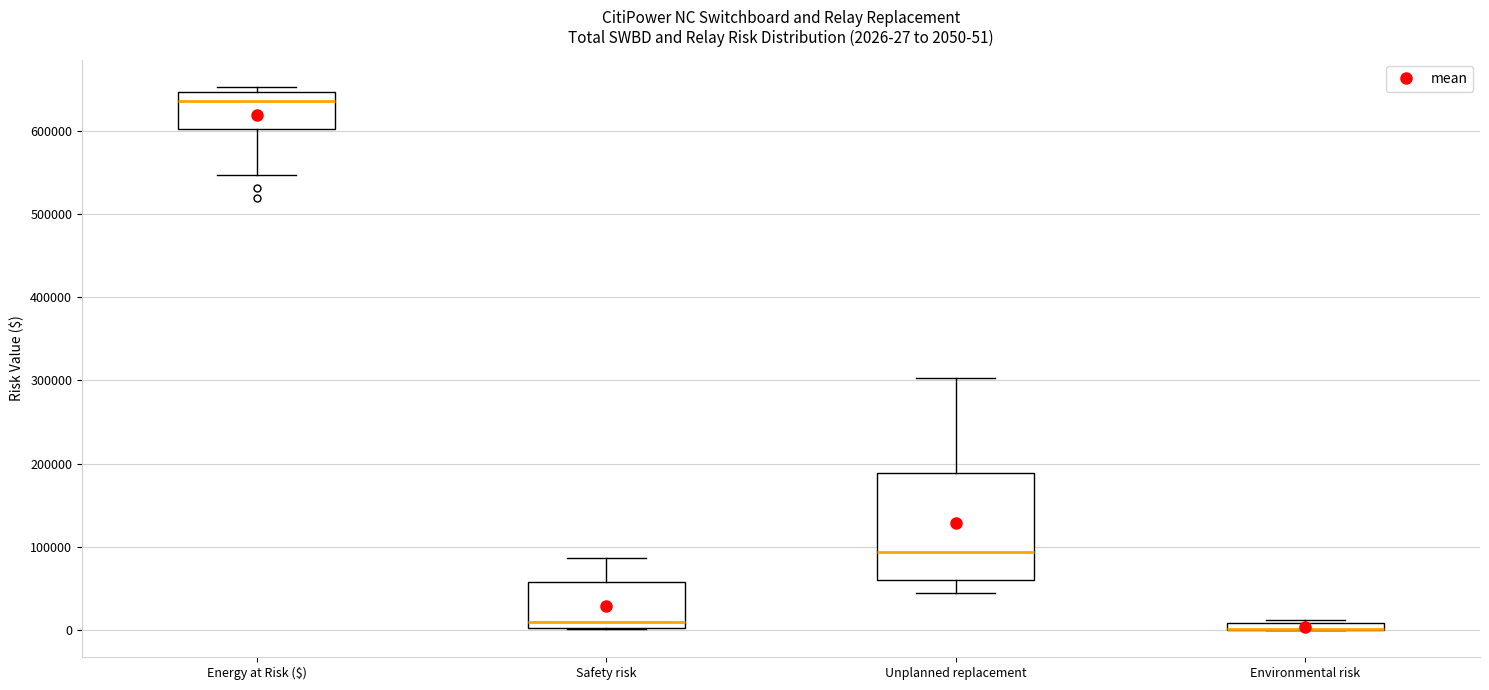

Comparing the boxes themselves (not the whiskers), which one is the tallest?

Unplanned replacement